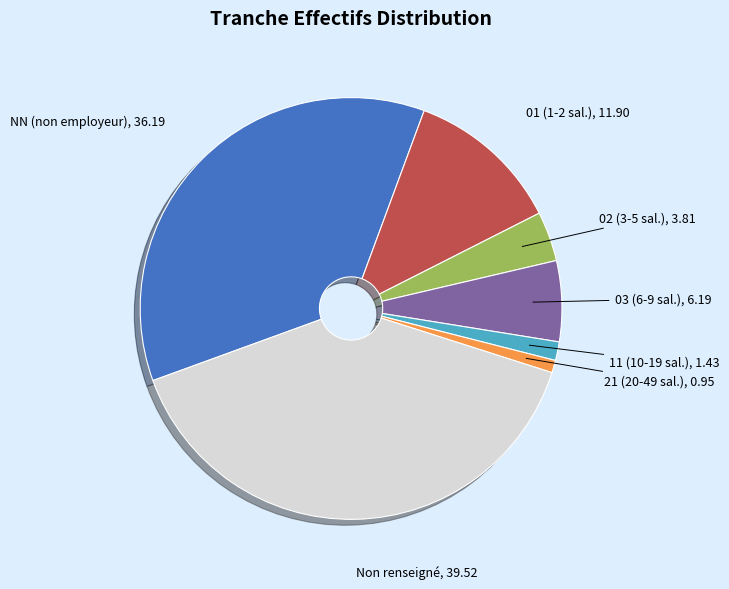

Combined, do 21 (20-49 sal.) and 02 (3-5 sal.) account for over 50%?

No